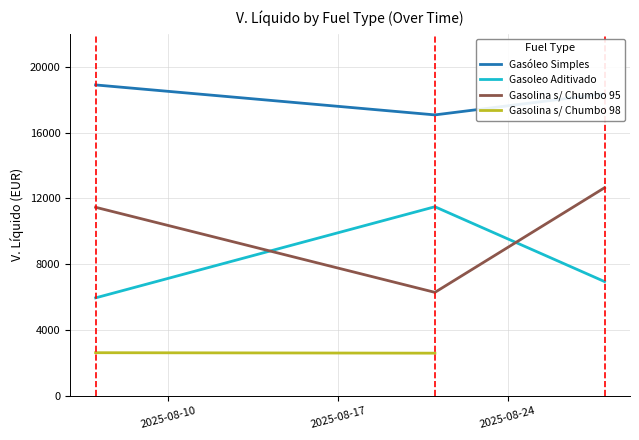

What is the difference between the maximum and minimum values in the Gasolina s/ Chumbo 95 series?

6358.8